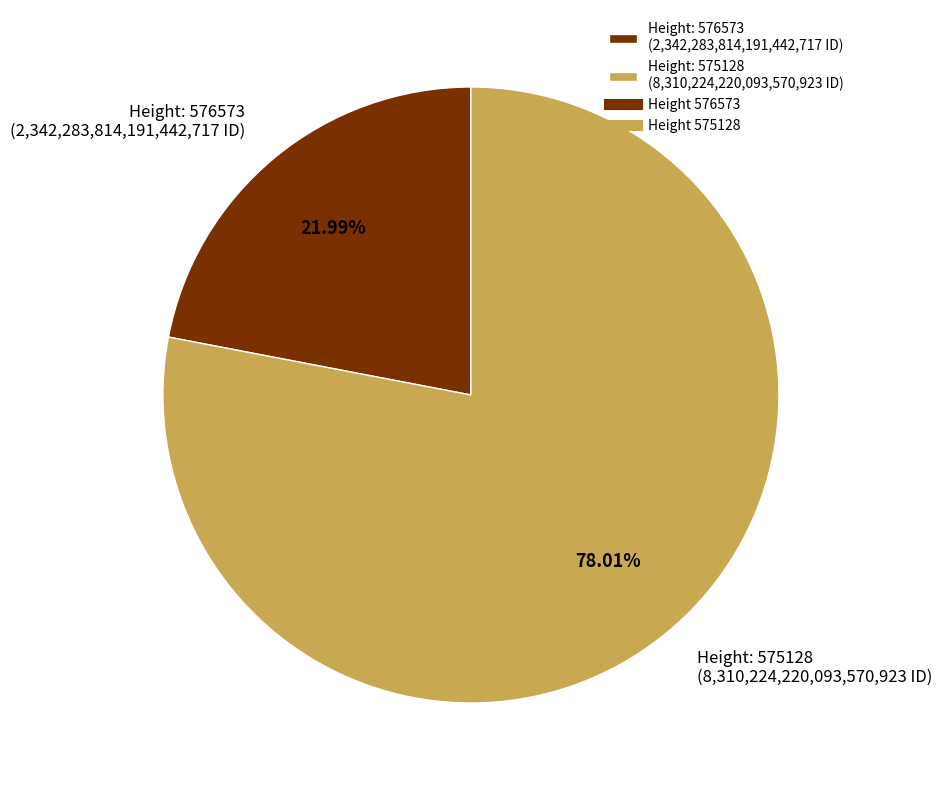

Does Height: 575128 (8,310,224,220,093,570,923 ID) account for over 50% of the chart?

Yes